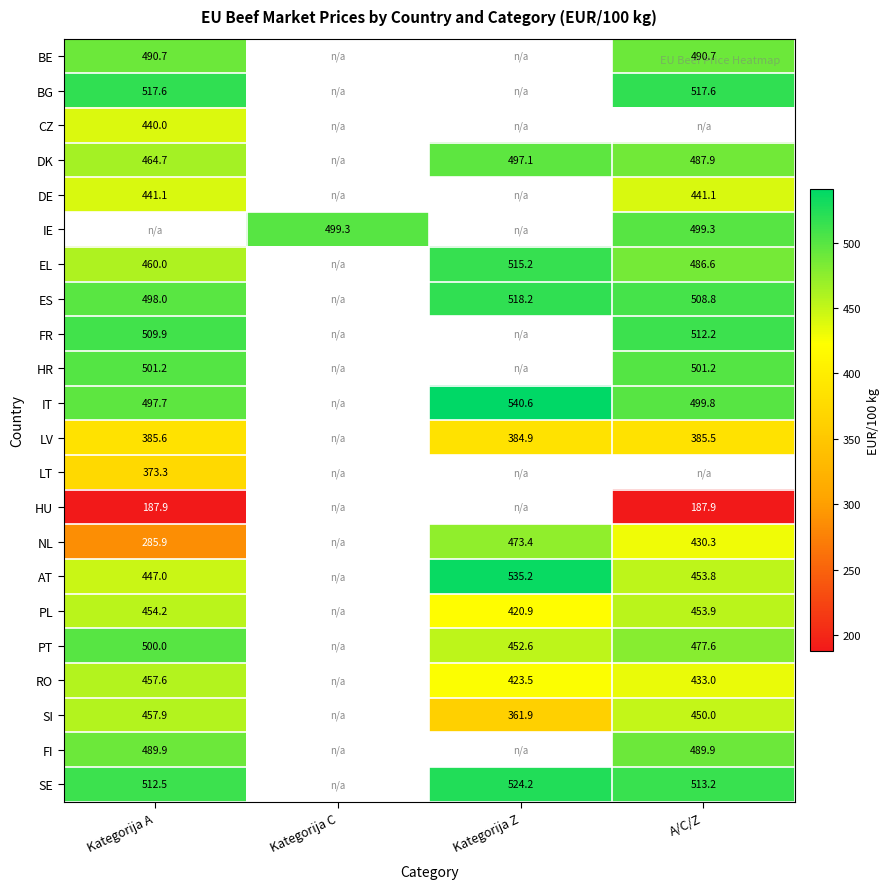

Is the value of HR at Kategorija A greater than the value of DE at A/C/Z?

Yes